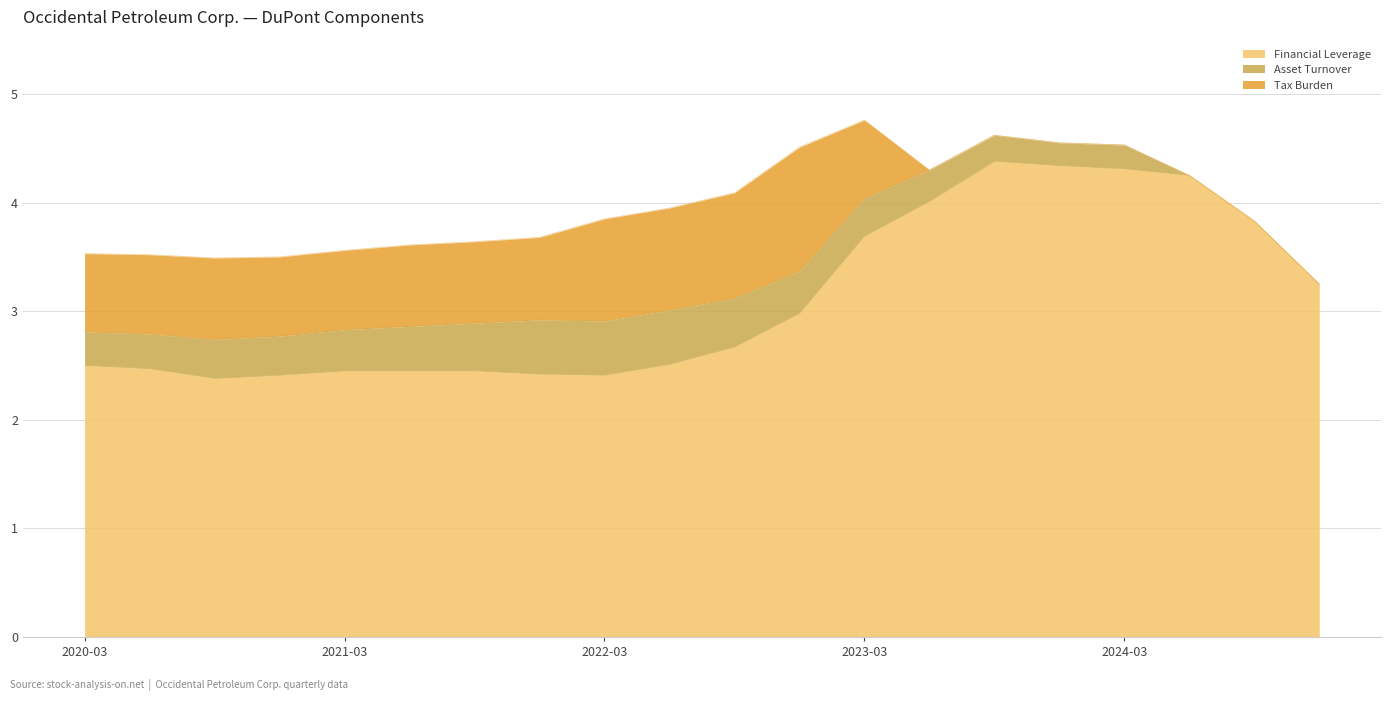

Where is Financial Leverage nearest to the value 3?

2022-12-31